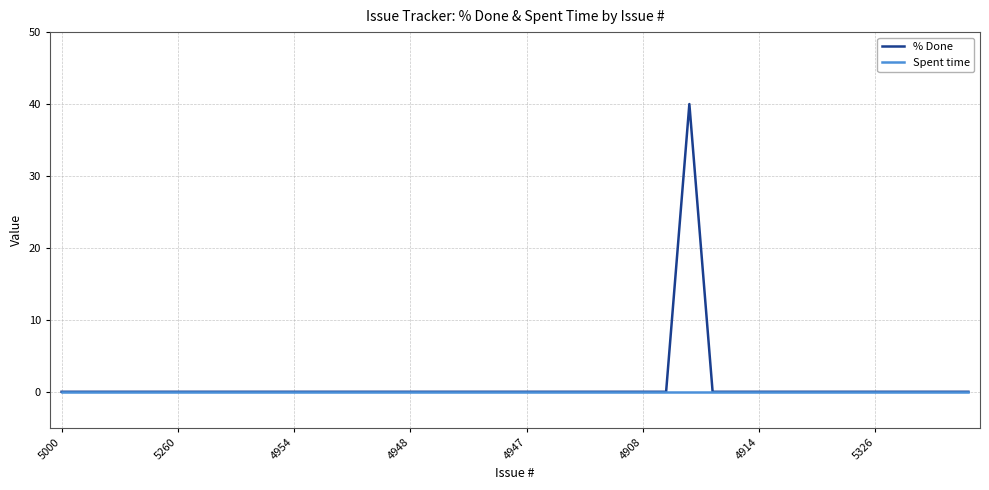

What is the maximum value shown in the chart?

40